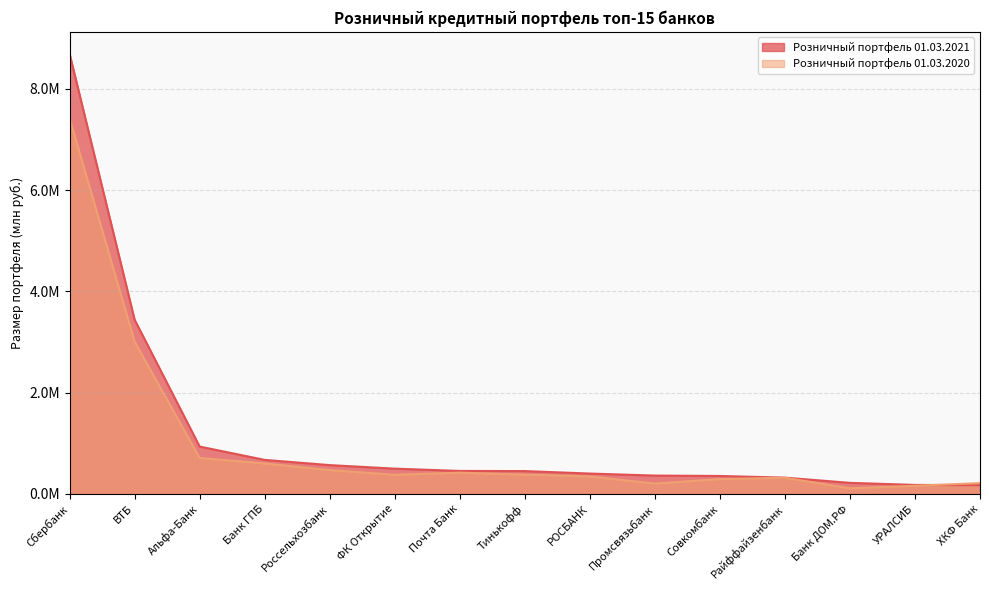

Rank the series by their maximum value, from lowest to highest.

Розничный портфель 01.03.2020, Розничный портфель 01.03.2021